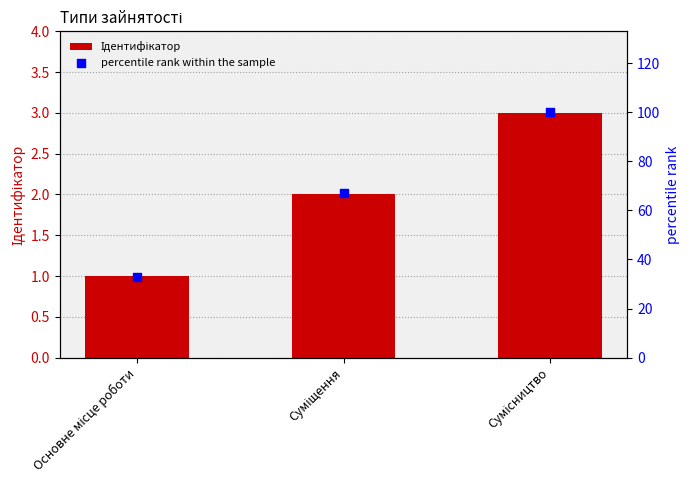

At which category is the sum across all series the highest?

Сумісництво